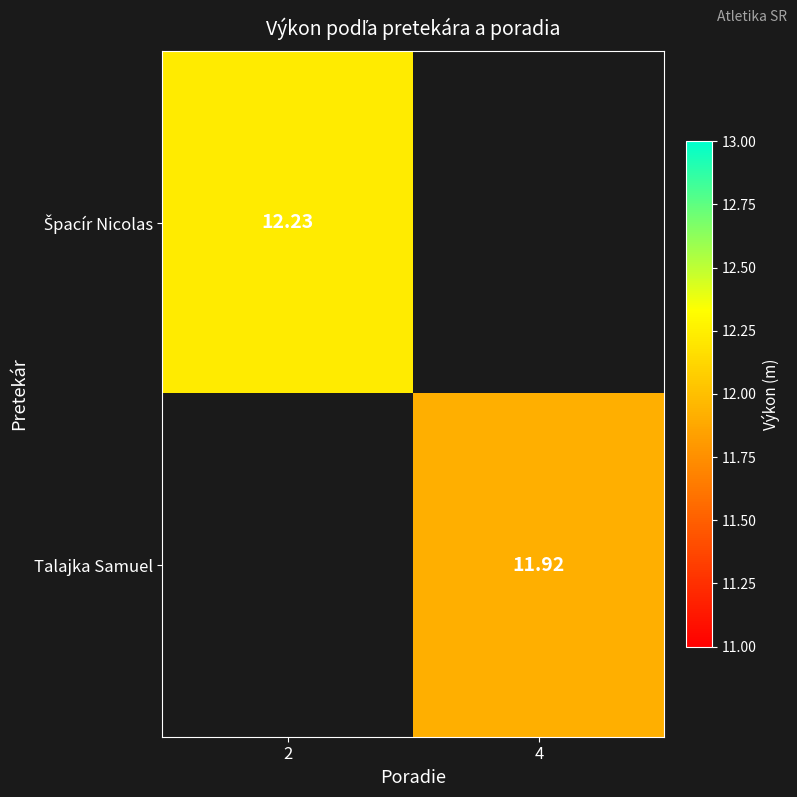

What is the smallest value displayed?

11.9